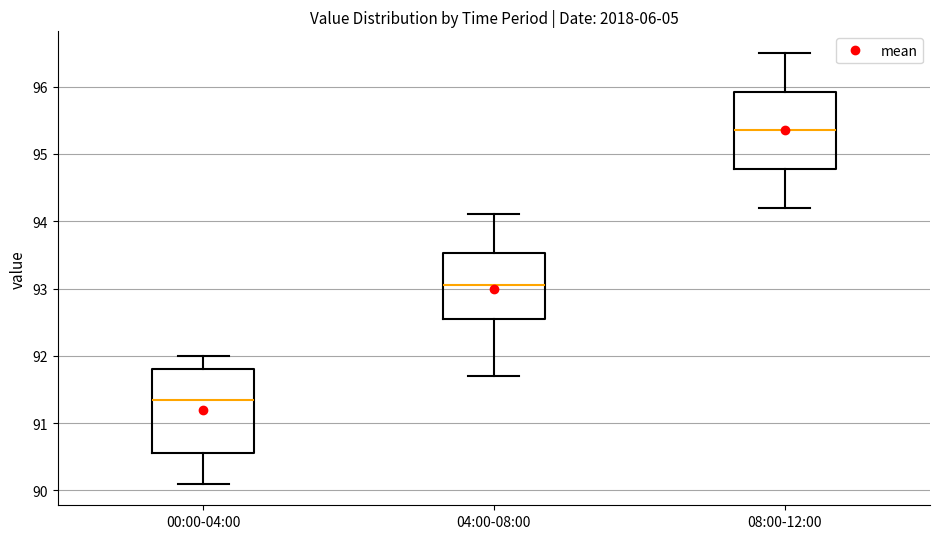

Reading left to right, read every box against the y-axis: the position of its median line, the range the box covers, and the ends of its whiskers. The values are not printed on the chart, so give them approximately, as read against the axis.

00:00-04:00: median 91.4, box 90.6 to 91.8, whiskers 90.1 to 92.0
04:00-08:00: median 93.1, box 92.6 to 93.5, whiskers 91.7 to 94.1
08:00-12:00: median 95.4, box 94.8 to 95.9, whiskers 94.2 to 96.5